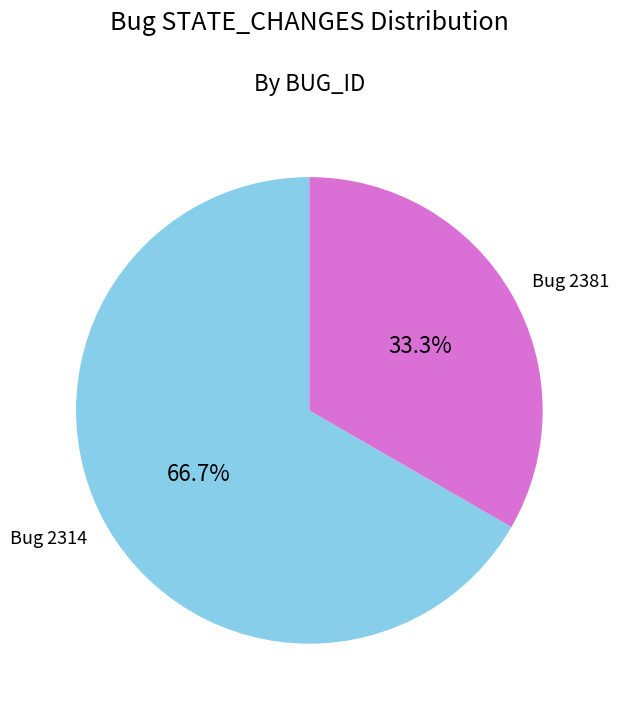

Is there any slice that represents more than half of the pie?

Yes